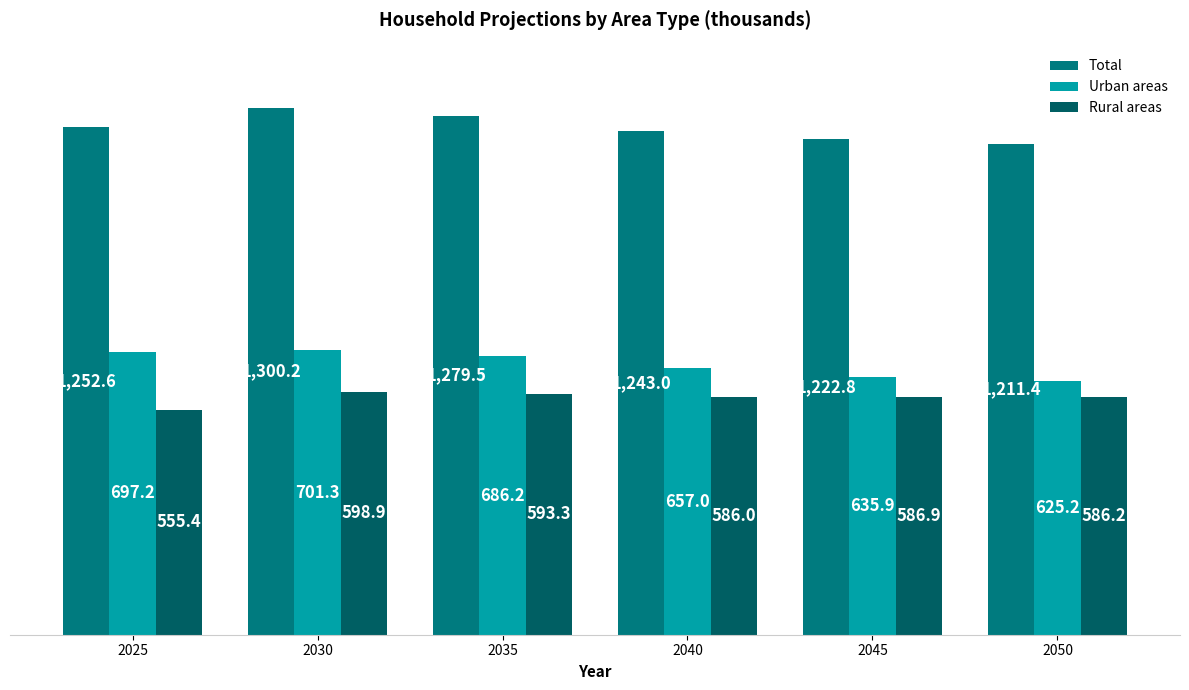

How many bars are there in each group?

3